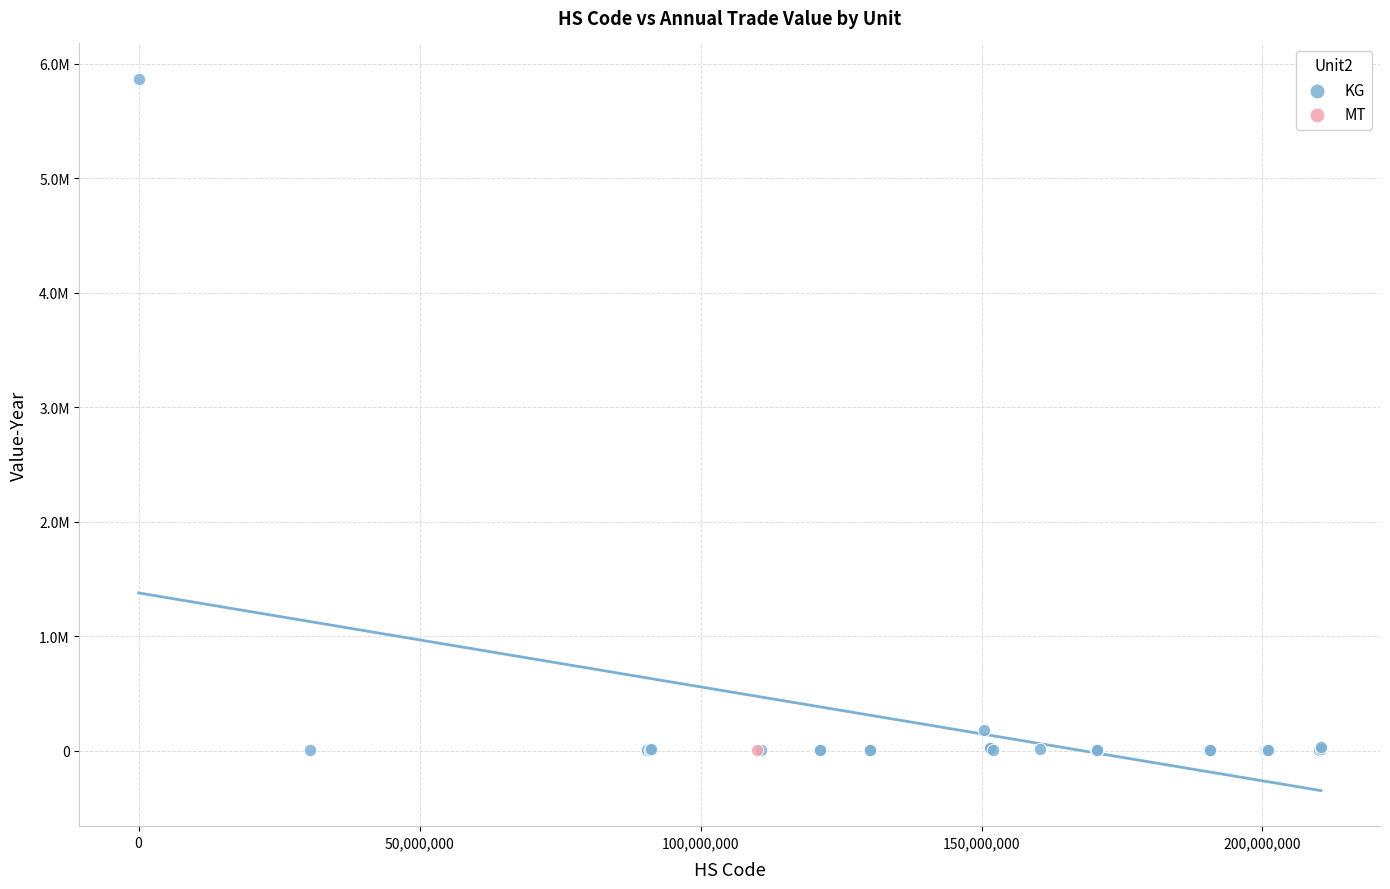

What are all the series names shown in the legend?

KG, MT